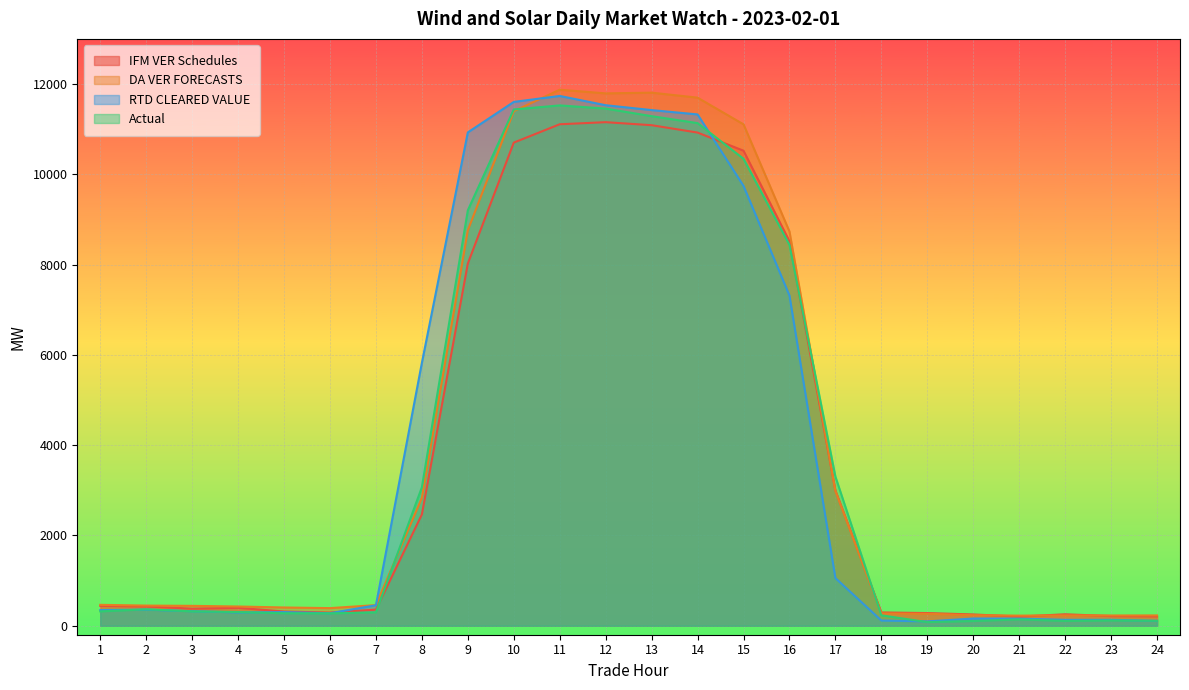

How many series are shown in this chart?

4